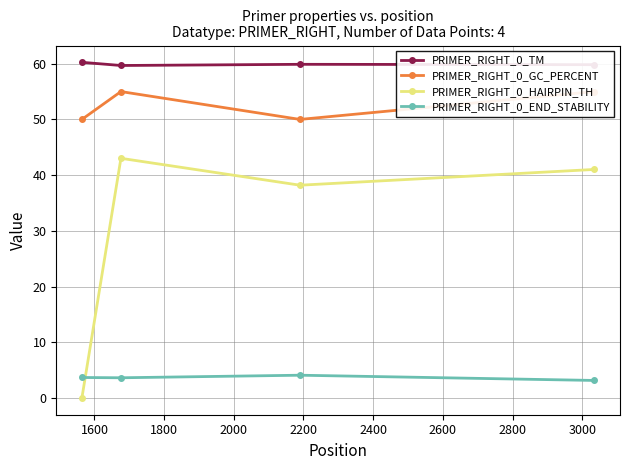

What is the value of the PRIMER_RIGHT_0_TM point at the 1st from the left?

60.3